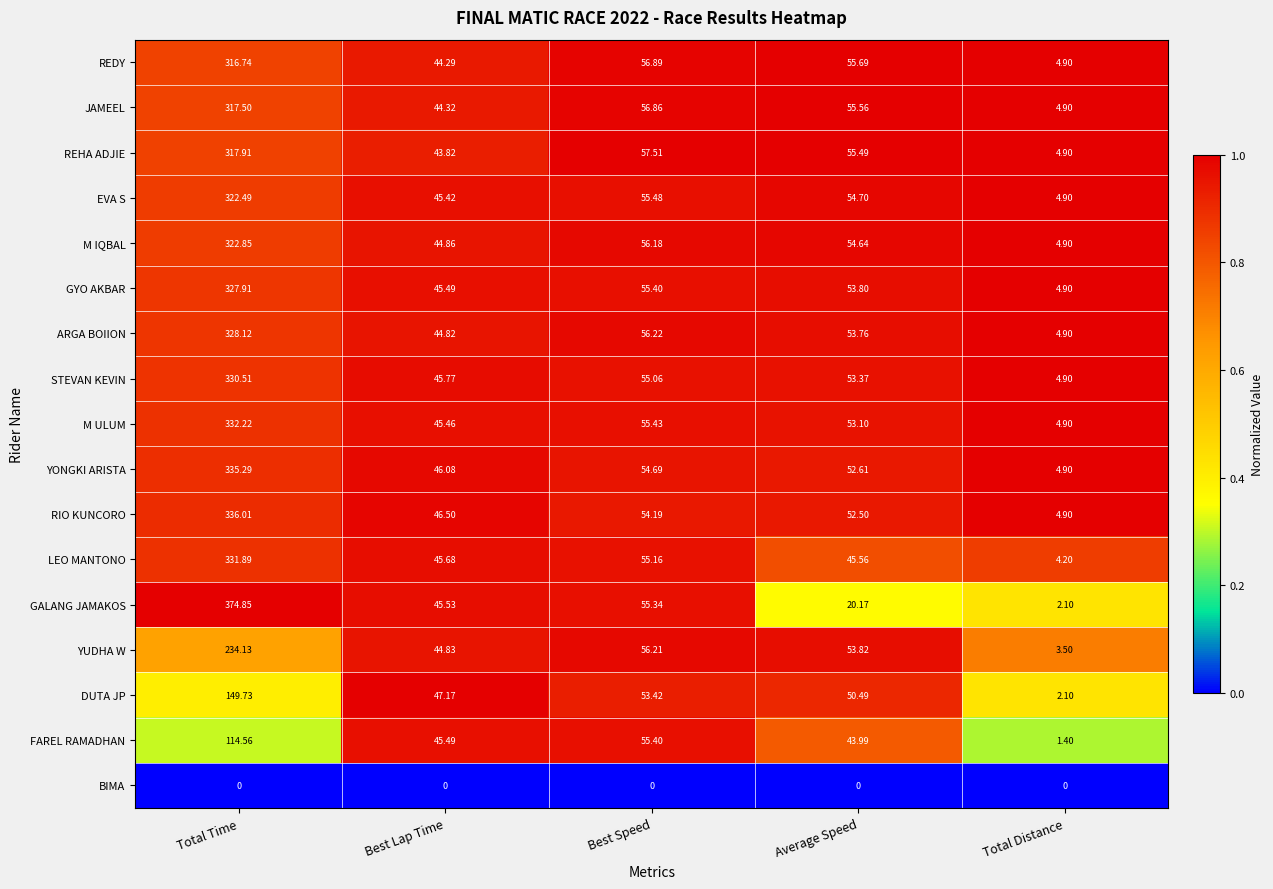

What is the spread (max minus min) of values at Best Lap Time?

47.2